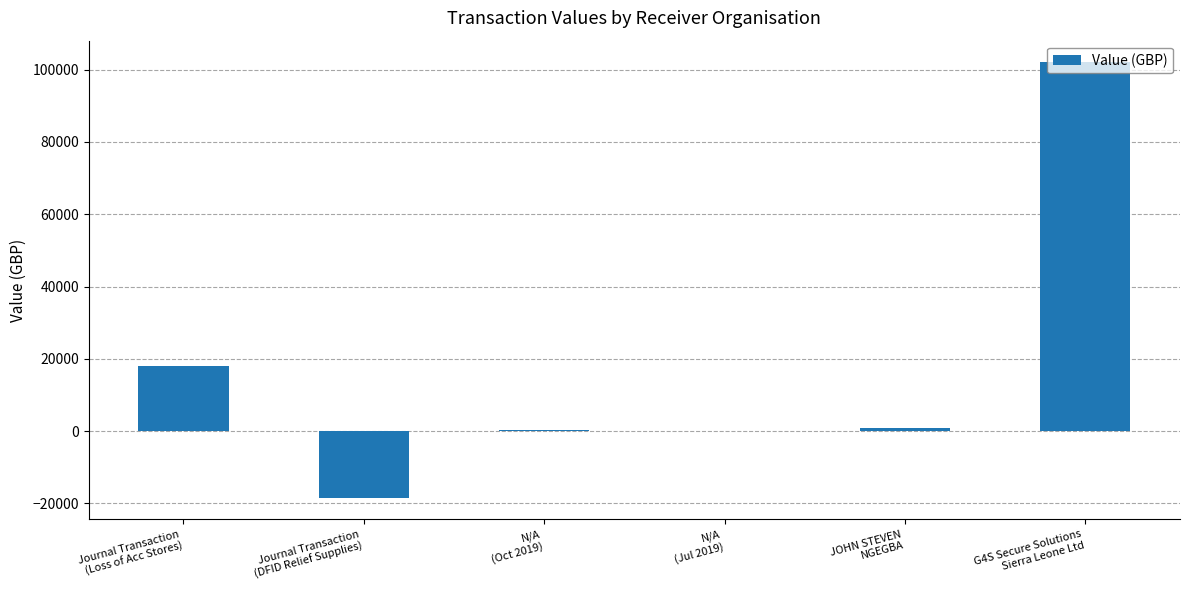

True or false: the data shows -31342 at Journal Transaction
(DFID Relief Supplies).

False